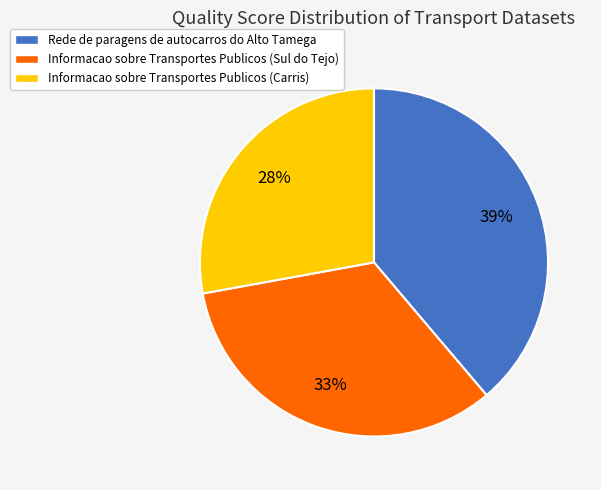

Is the sum of Informacao sobre Transportes Publicos (Sul do Tejo) and Rede de paragens de autocarros do Alto Tamega greater than half?

Yes